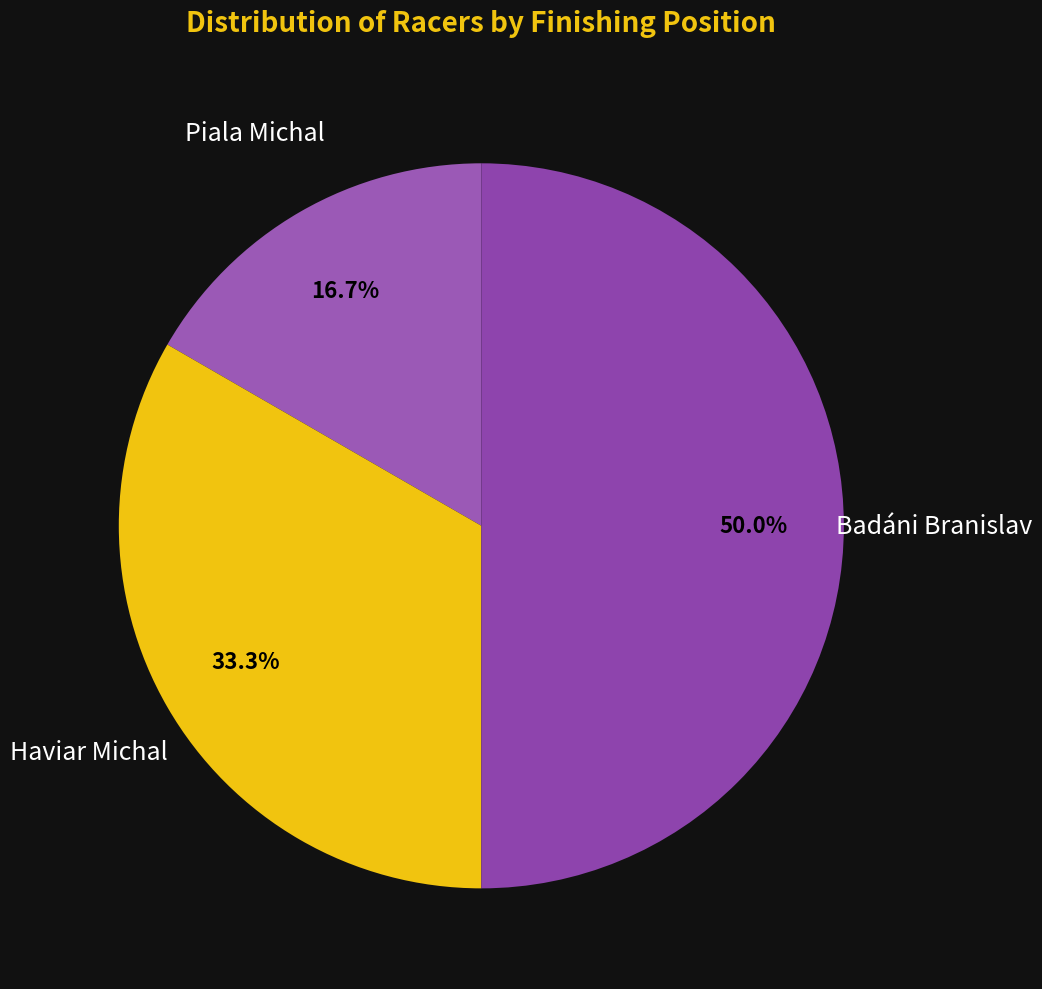

How many segments does this pie chart have?

3